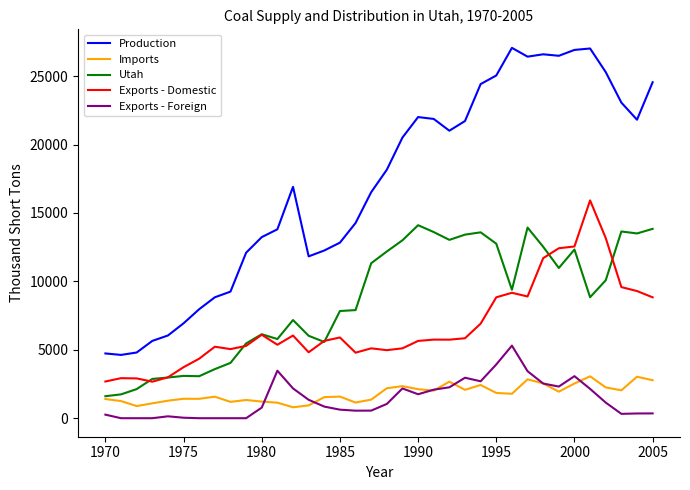

What is the average value of the Production series?

17019